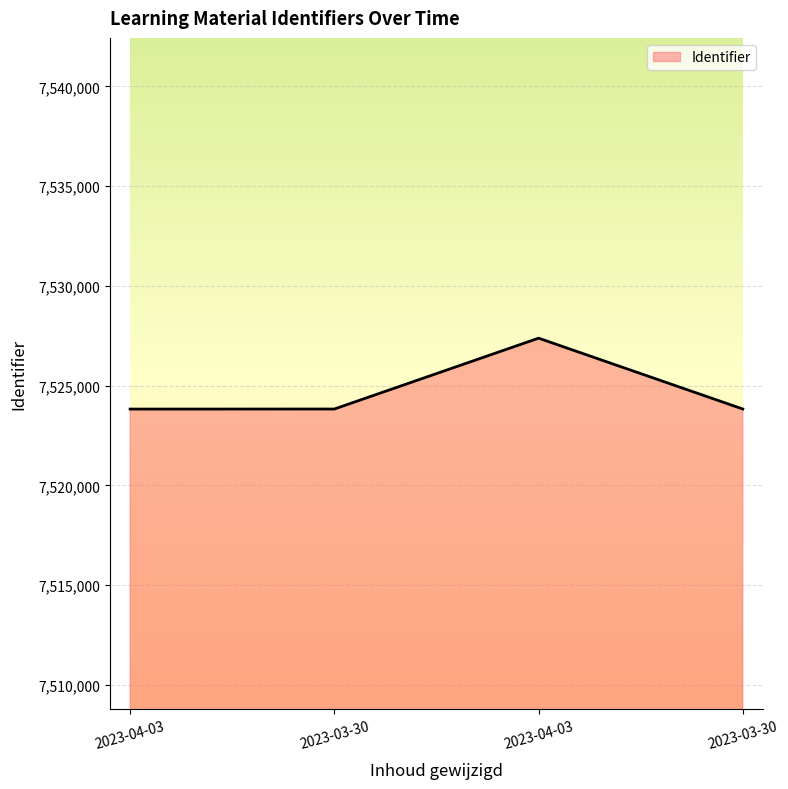

Reading right to left, extract all data points from this chart.

7523831	7527382	7523830	7523827